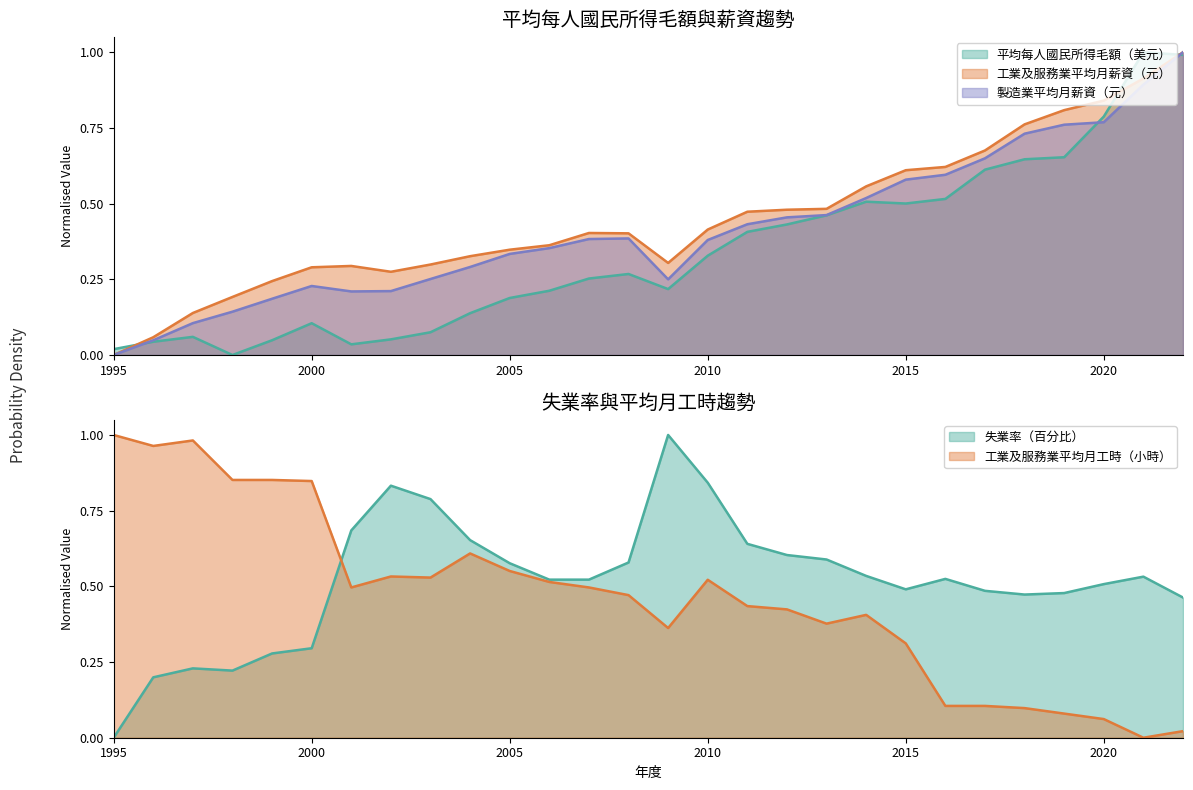

Is the value of 平均每人國民所得毛額（美元） at 2004 greater than the value of 製造業平均月薪資（元） at 2007?

No